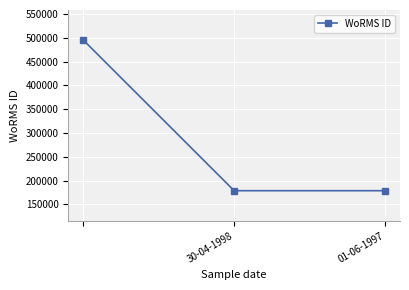

What is the maximum value shown in the chart?

495424